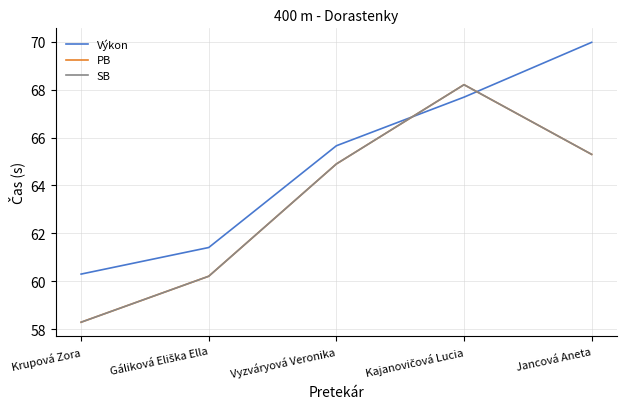

Is this an area chart (filled region under the line)?

No